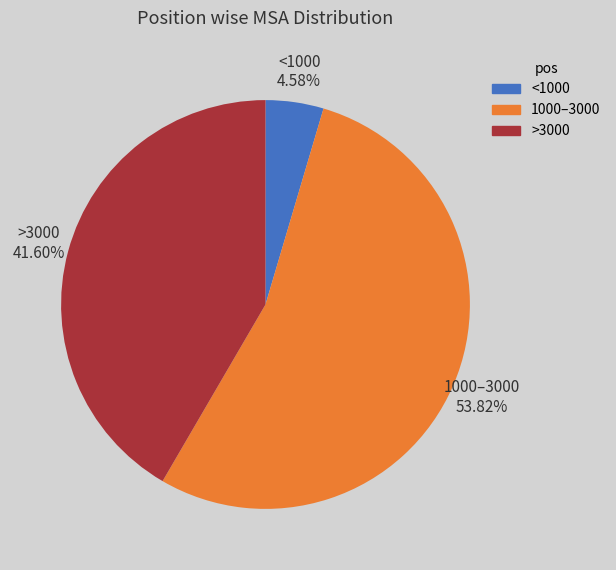

Rank the categories by value from lowest to highest.

<1000, >3000, 1000–3000